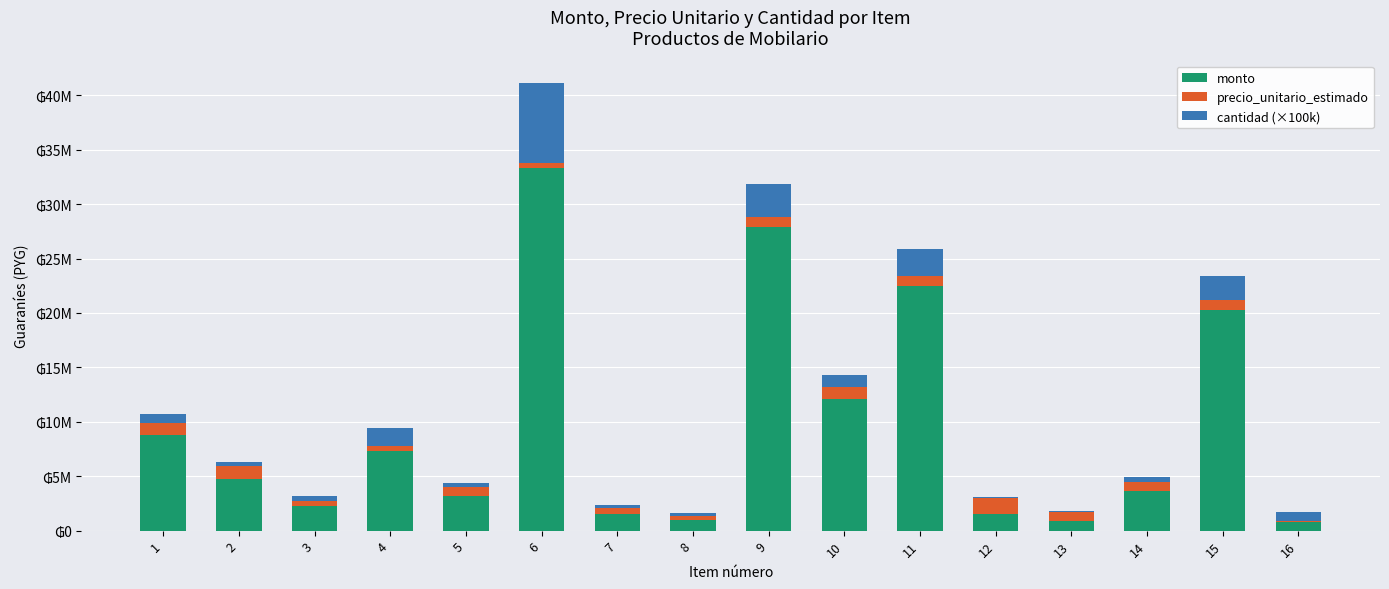

Are the bars grouped side by side (vs. stacked)?

No